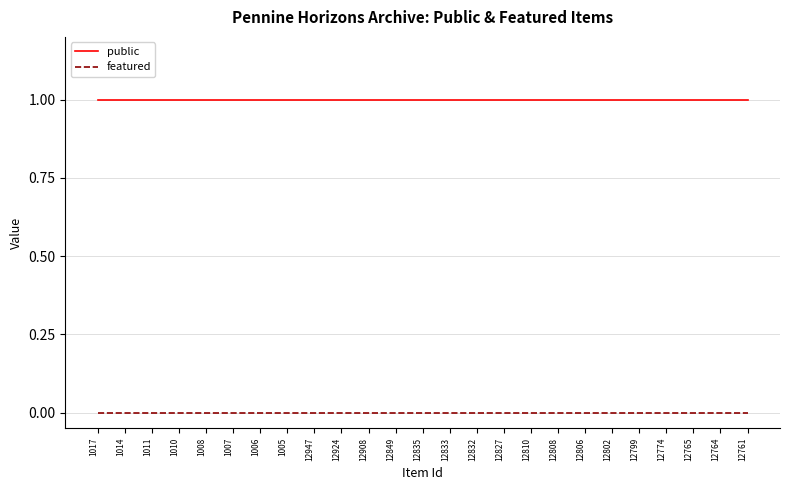

True or false: public has a value of 0 at 1005.

False